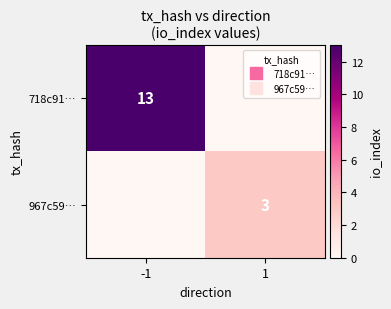

At which label does 967c59… reach its minimum?

-1